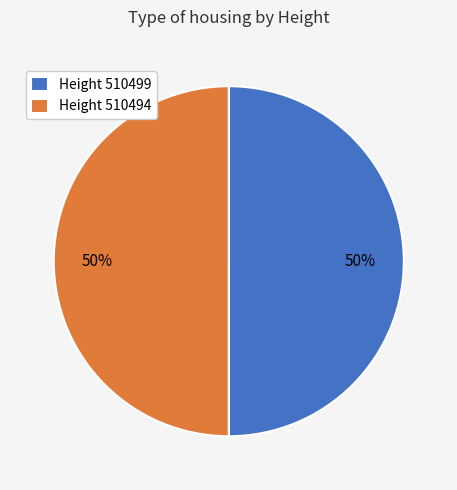

Count the number of slices in the pie.

2